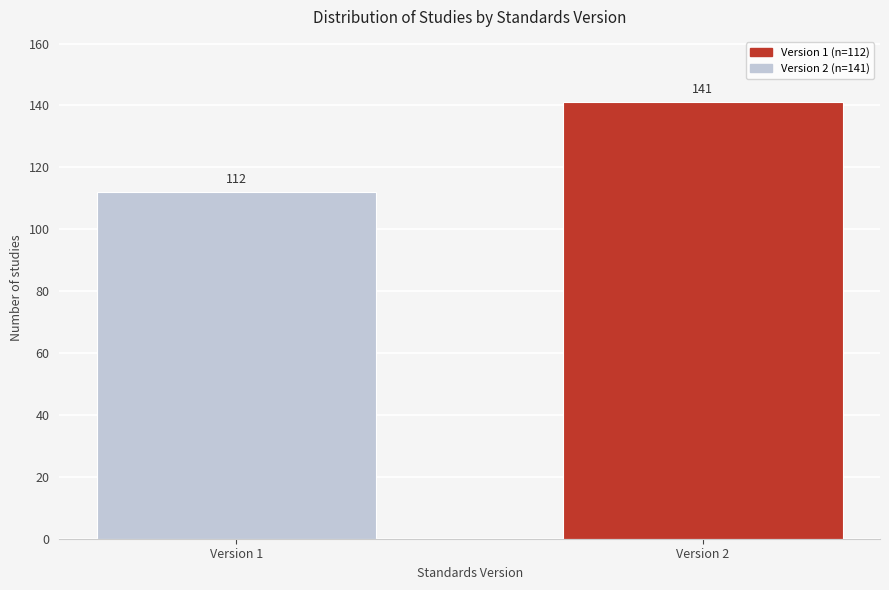

Reading left to right, transcribe all the data shown in this chart.

112	141